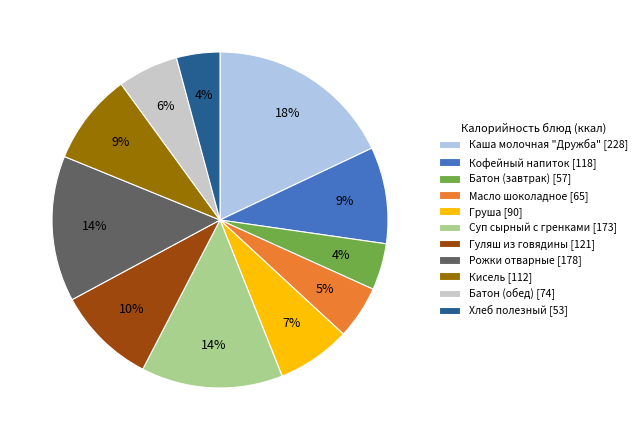

To the nearest percent, what is the average slice percentage?

9%